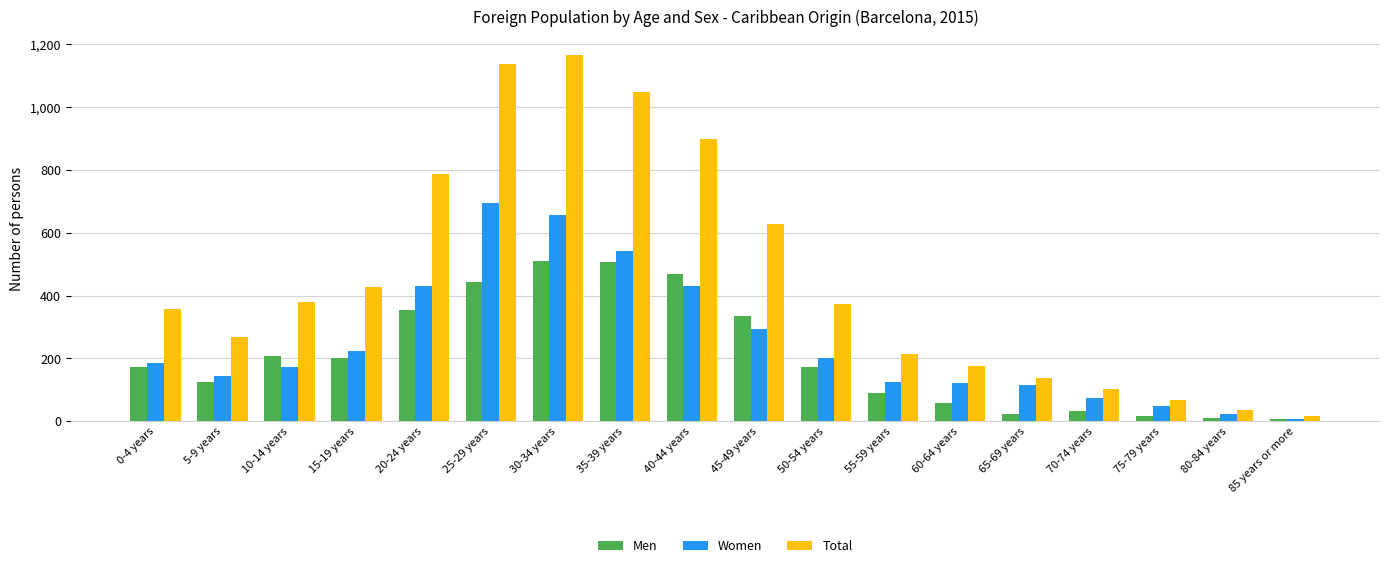

Between 20-24 years and 40-44 years, which series saw the biggest shift?

Men